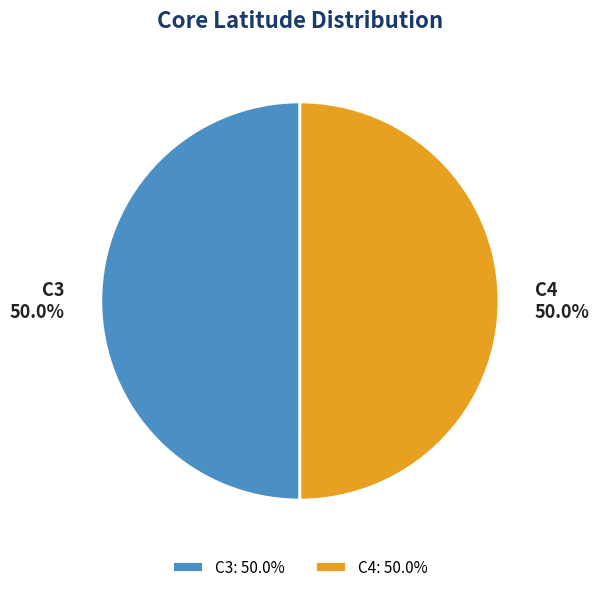

Do C3 and C4 together represent more than half of the pie?

Yes